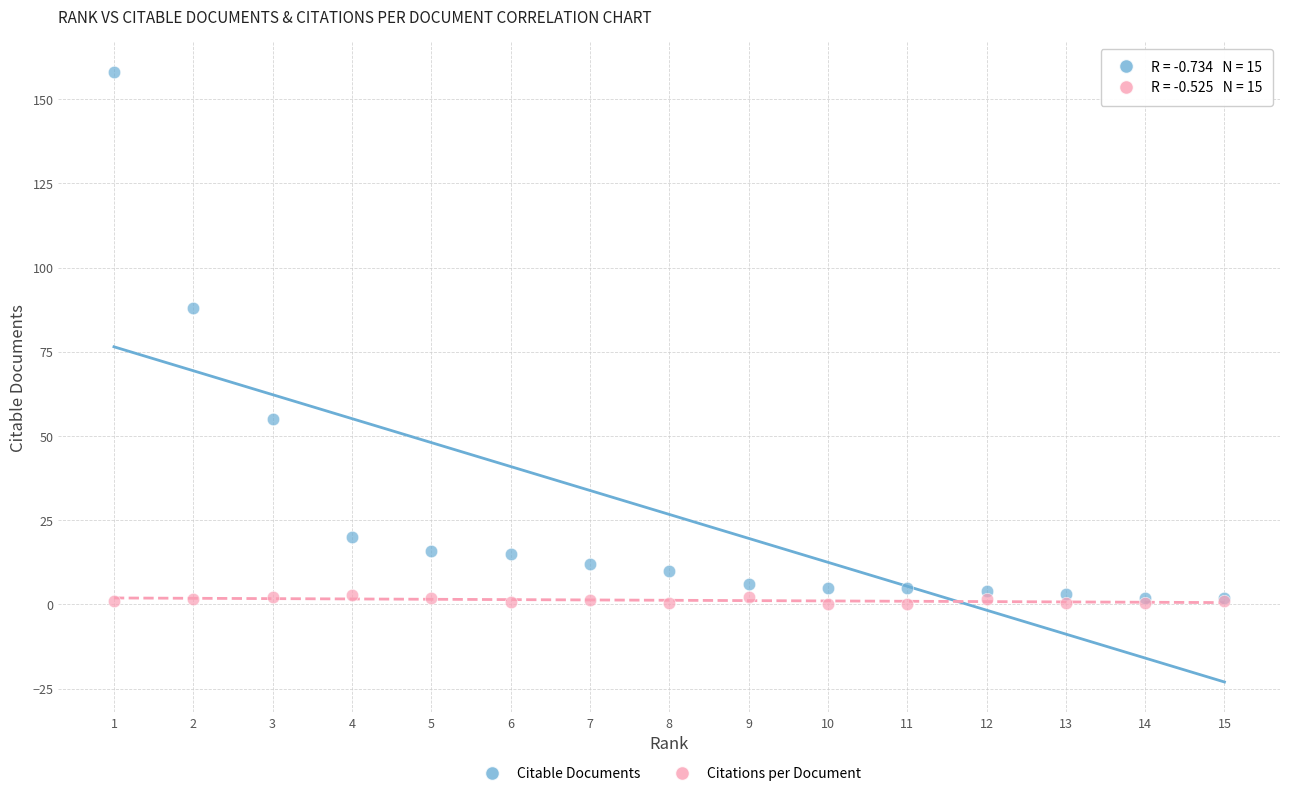

Which series has the largest Y range (max minus min)?

Citable Documents